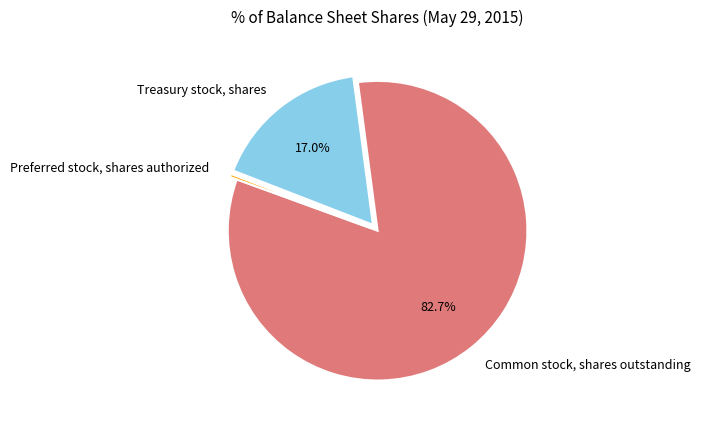

To the nearest percent, what is the difference between the largest and smallest slice percentages?

82%